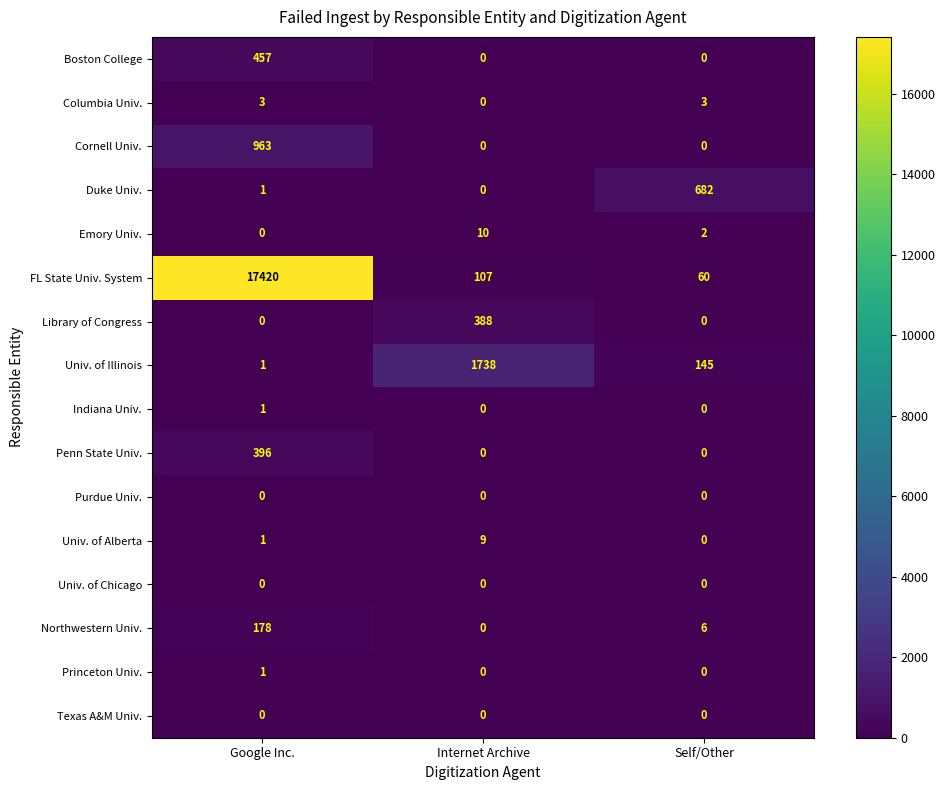

The Univ. of Alberta series shows 4 at Self/Other. True or false?

False